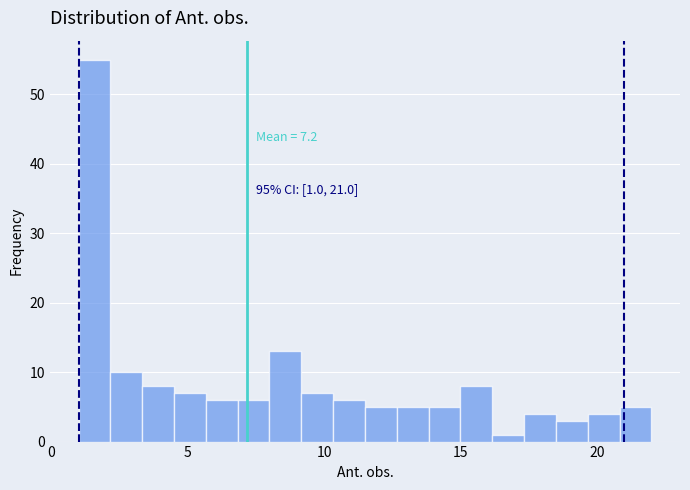

Around what value on the x-axis is the tallest bar? Give the approximate position of its centre, as read against the axis.

1.5